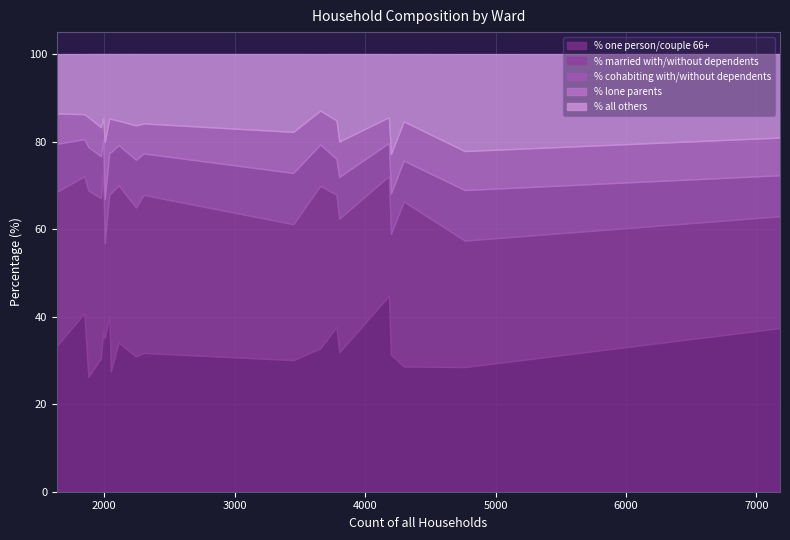

Which series changed the most between Cranborne Chase Ward and Dorchester Poundbury Ward?

% married with/without dependents